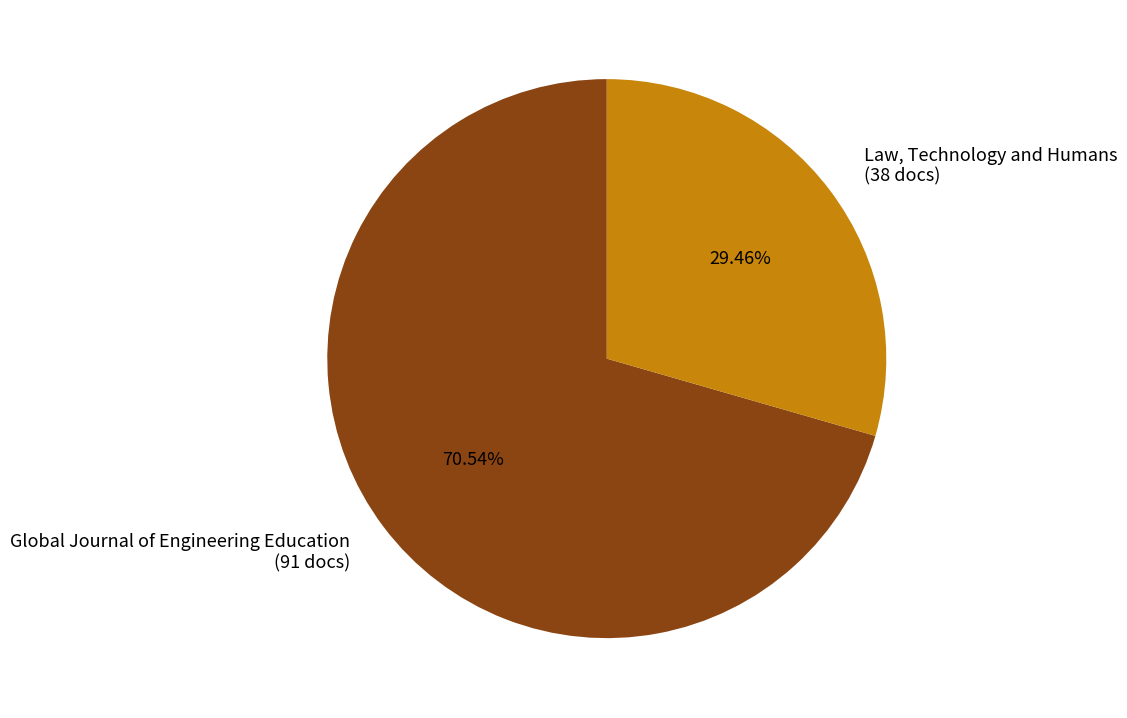

To the nearest percent, what is the combined percentage of Law, Technology and Humans and Global Journal of Engineering Education?

100%